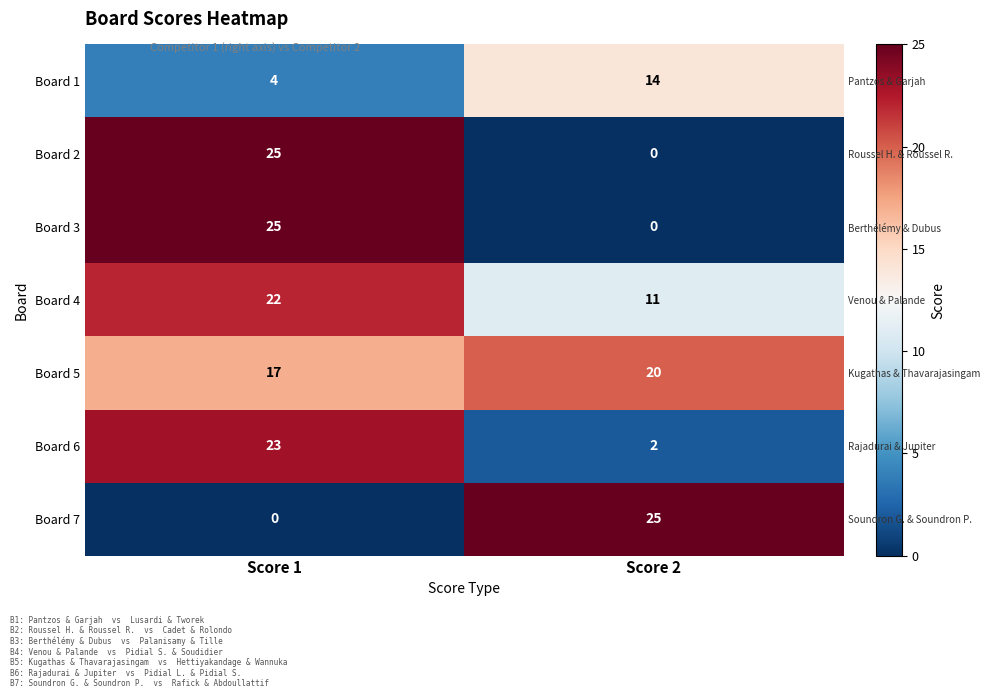

Between Score 1 and Score 2, which series saw the biggest shift?

Board 2